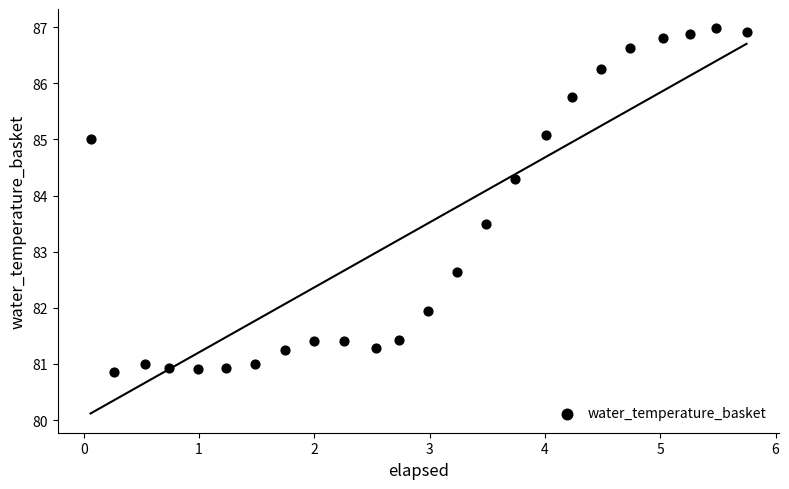

What is the range of X values (max minus min)?

5.7